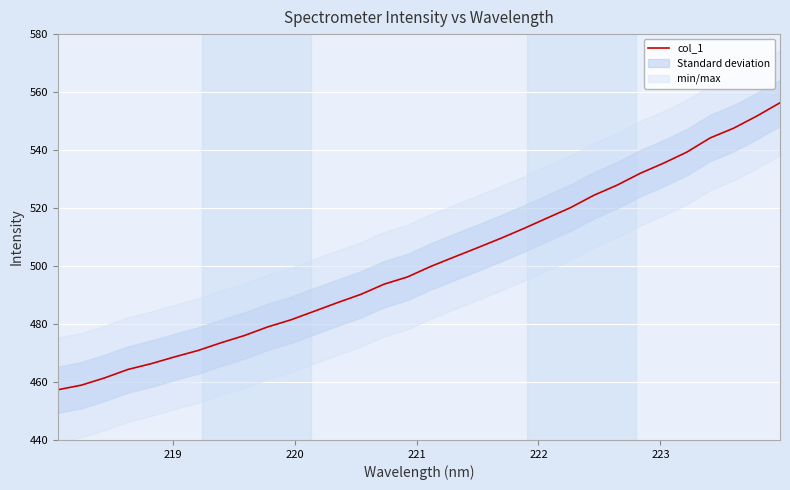

What is the highest value of the col_1 series?

556.3